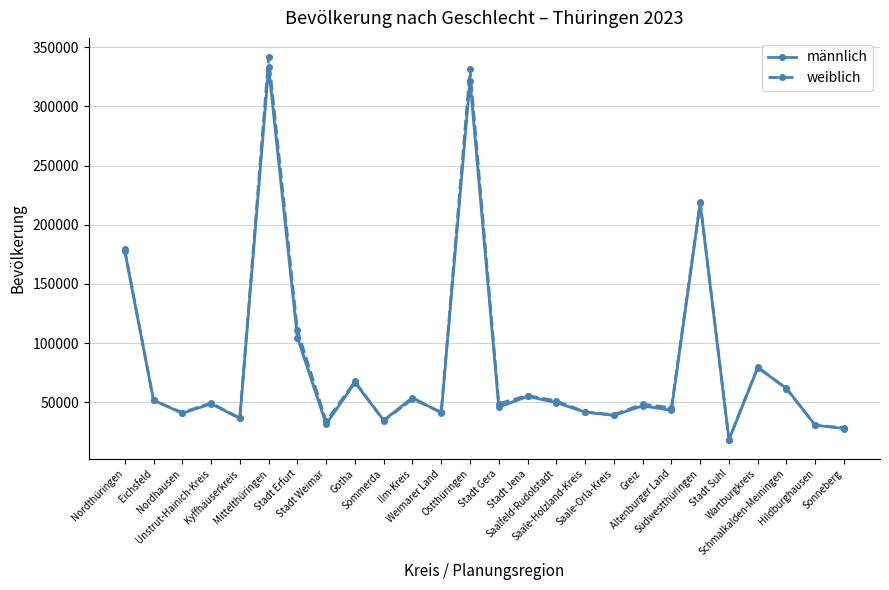

List the labels in order of männlich value, smallest first.

Stadt Suhl, Sonneberg, Hildburghausen, Stadt Weimar, Sömmerda, Kyffhäuserkreis, Saale-Orla-Kreis, Nordhausen, Weimarer Land, Saale-Holzland-Kreis, Altenburger Land, Stadt Gera, Greiz, Unstrut-Hainich-Kreis, Saalfeld-Rudolstadt, Eichsfeld, Ilm-Kreis, Stadt Jena, Schmalkalden-Meiningen, Gotha, Wartburgkreis, Stadt Erfurt, Nordthüringen, Südwestthüringen, Ostthüringen, Mittelthüringen